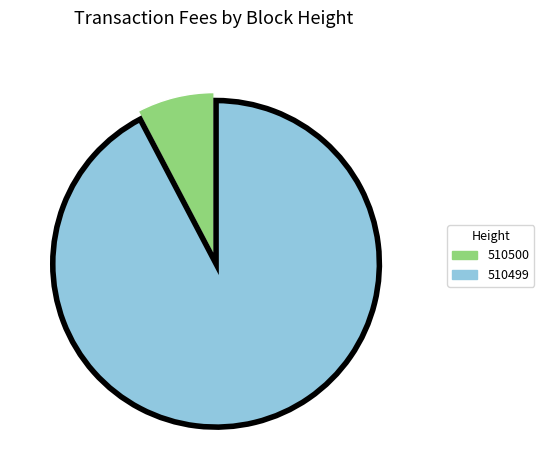

Does 510500 account for over 50% of the chart?

No